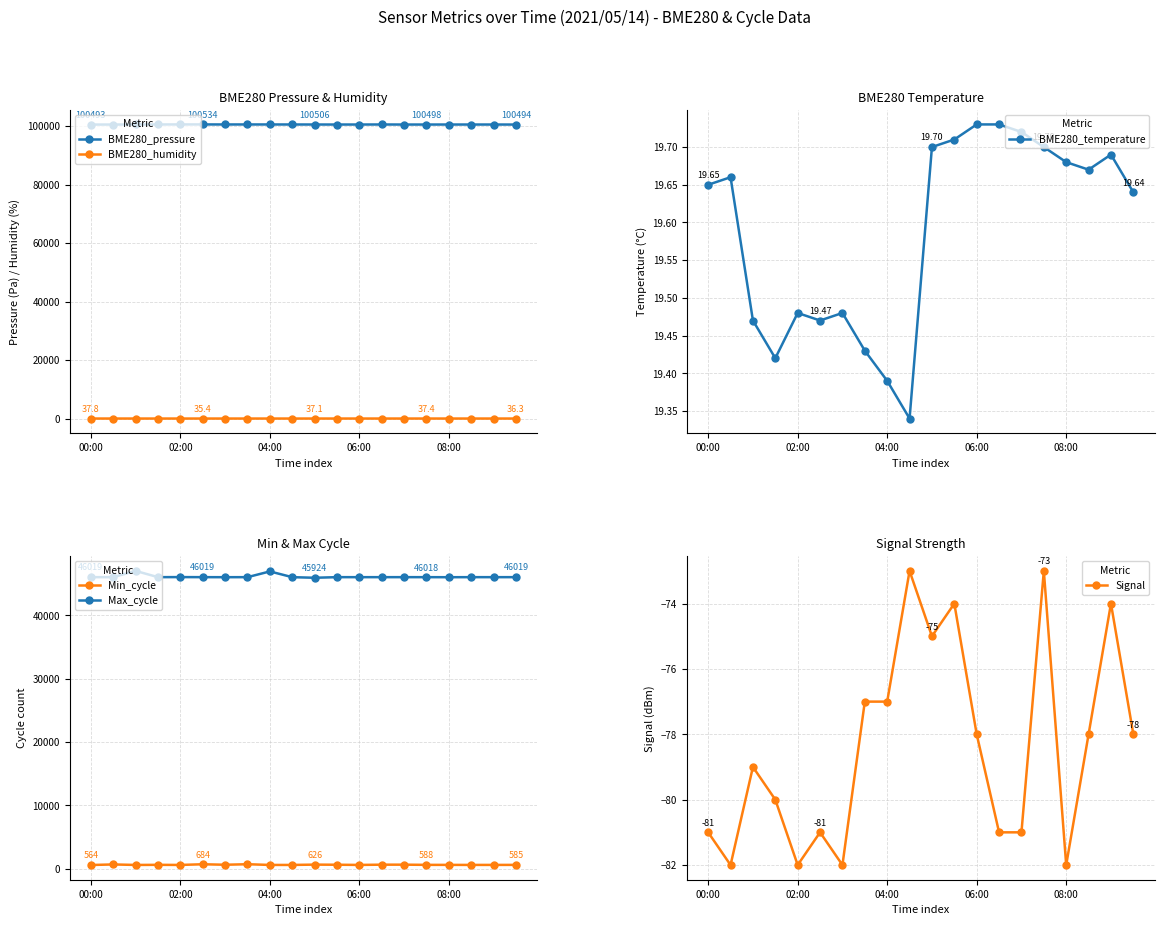

True or false: Min_cycle has a value of 578 at 06:00.

True